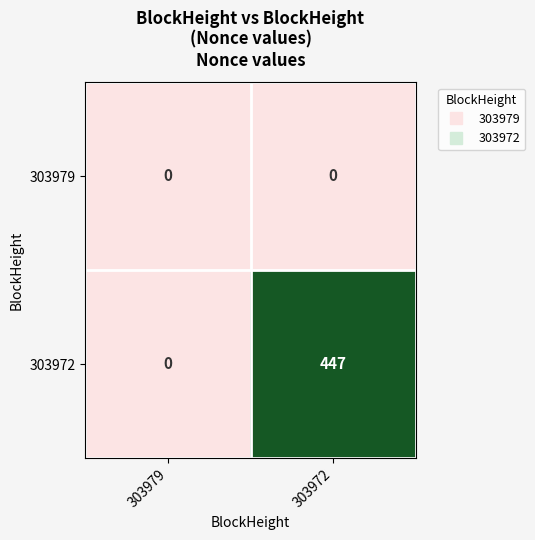

At which category is the sum across all series the highest?

303972